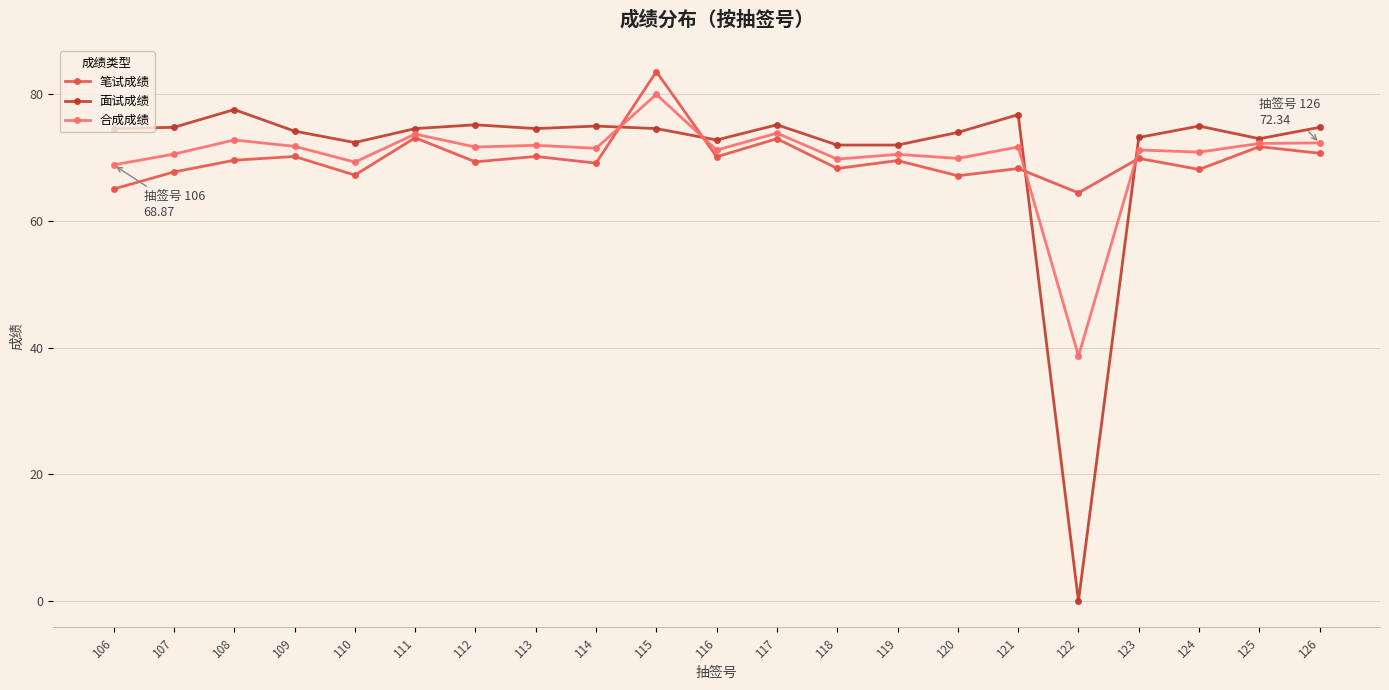

What is the difference between the 面试成绩 values at 119 and 125?

1.0